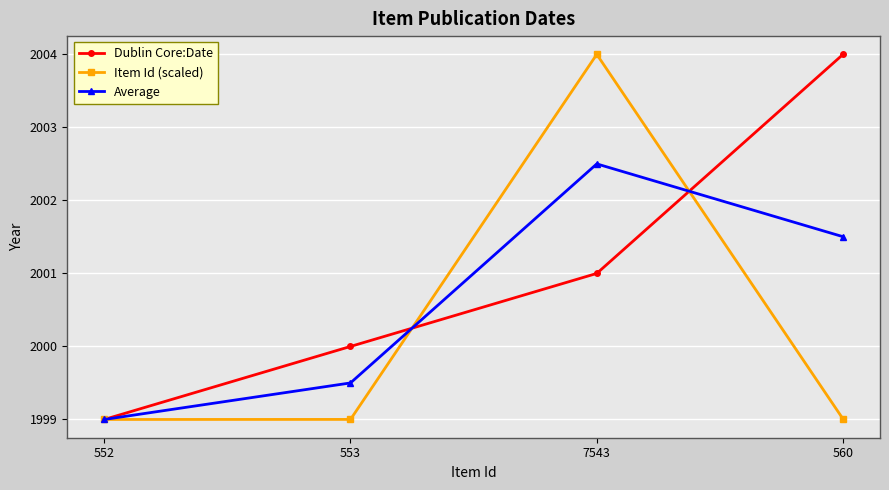

What is the smallest value displayed?

1999.0